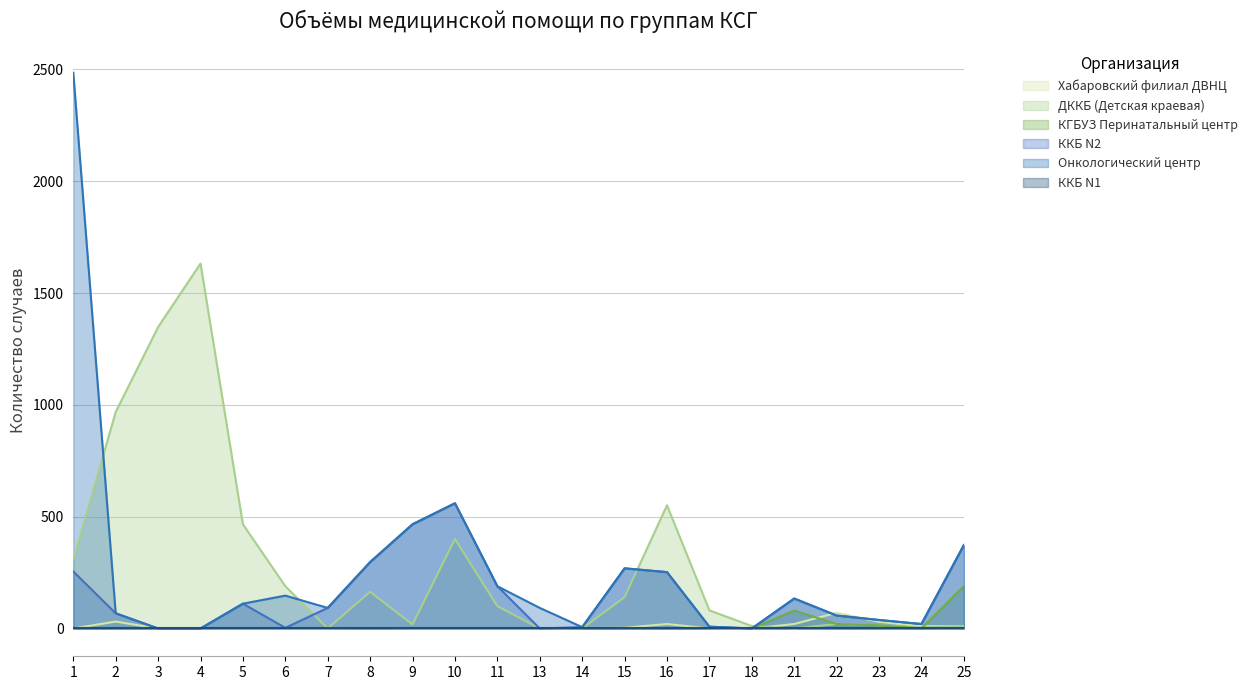

The value of КГБУЗ Перинатальный центр at 5 is 87. True or false?

False